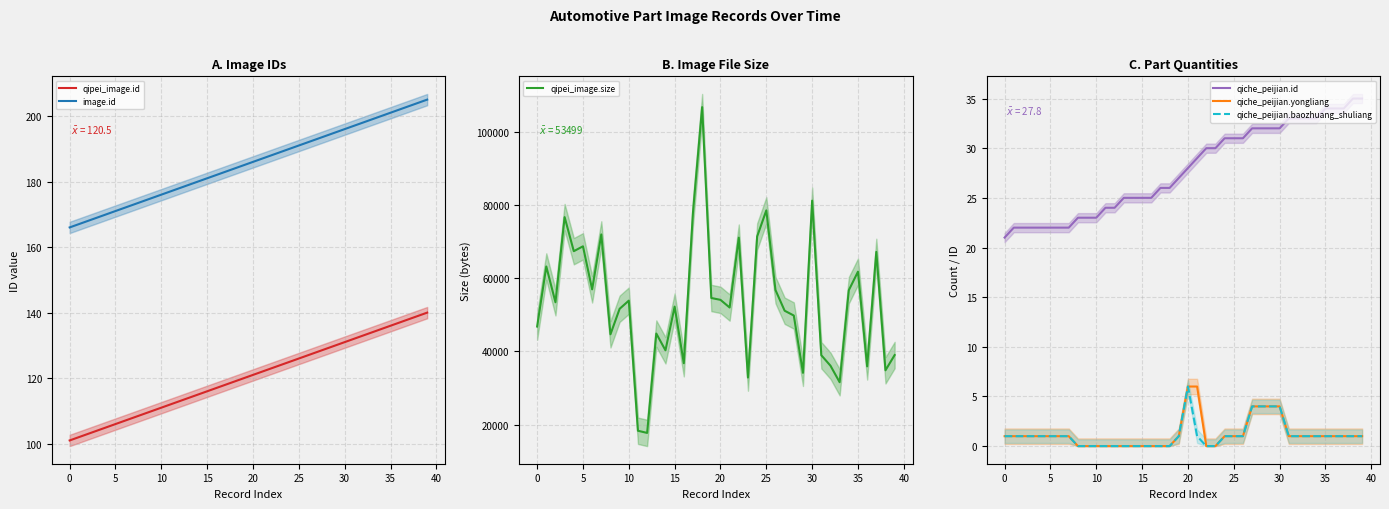

True or false: qipei_image.size has more than 1 points higher than both neighbors.

True